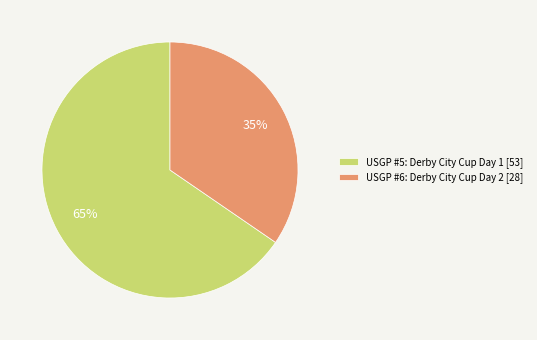

How many slices are in this pie chart?

2